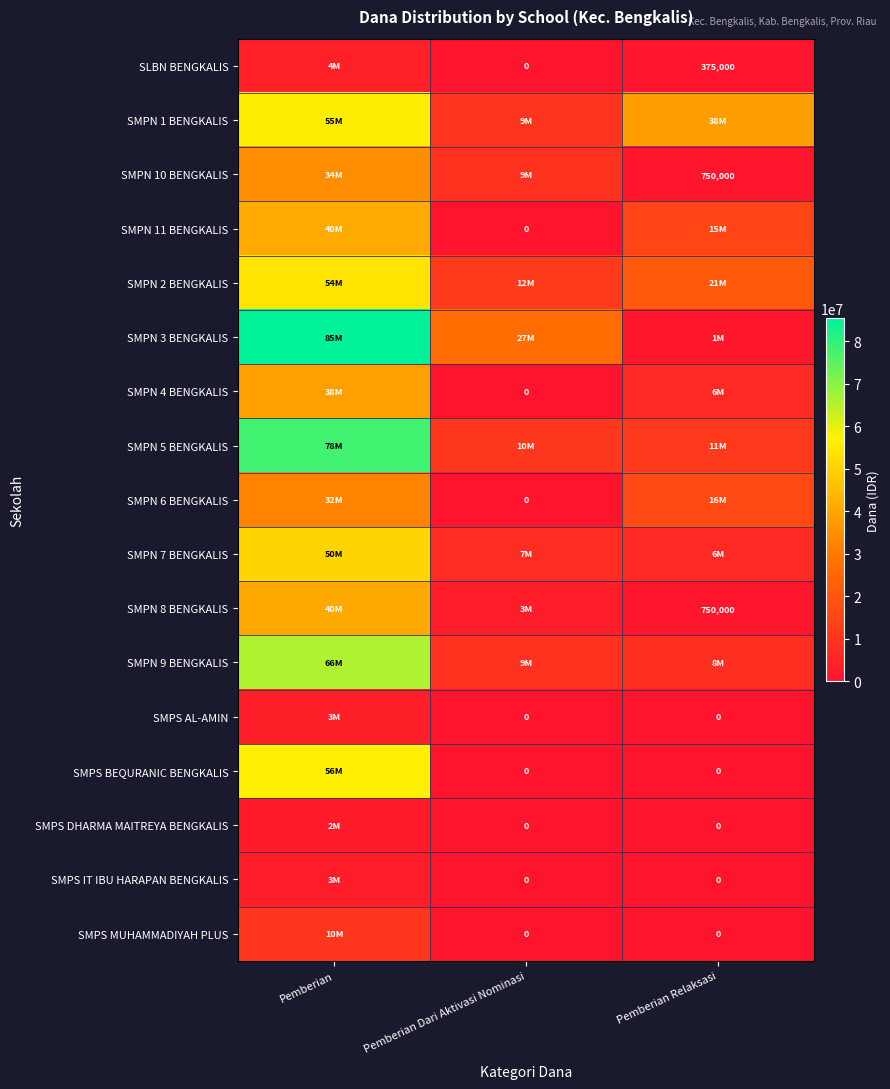

Between Pemberian and Pemberian Relaksasi, which is larger?

Pemberian